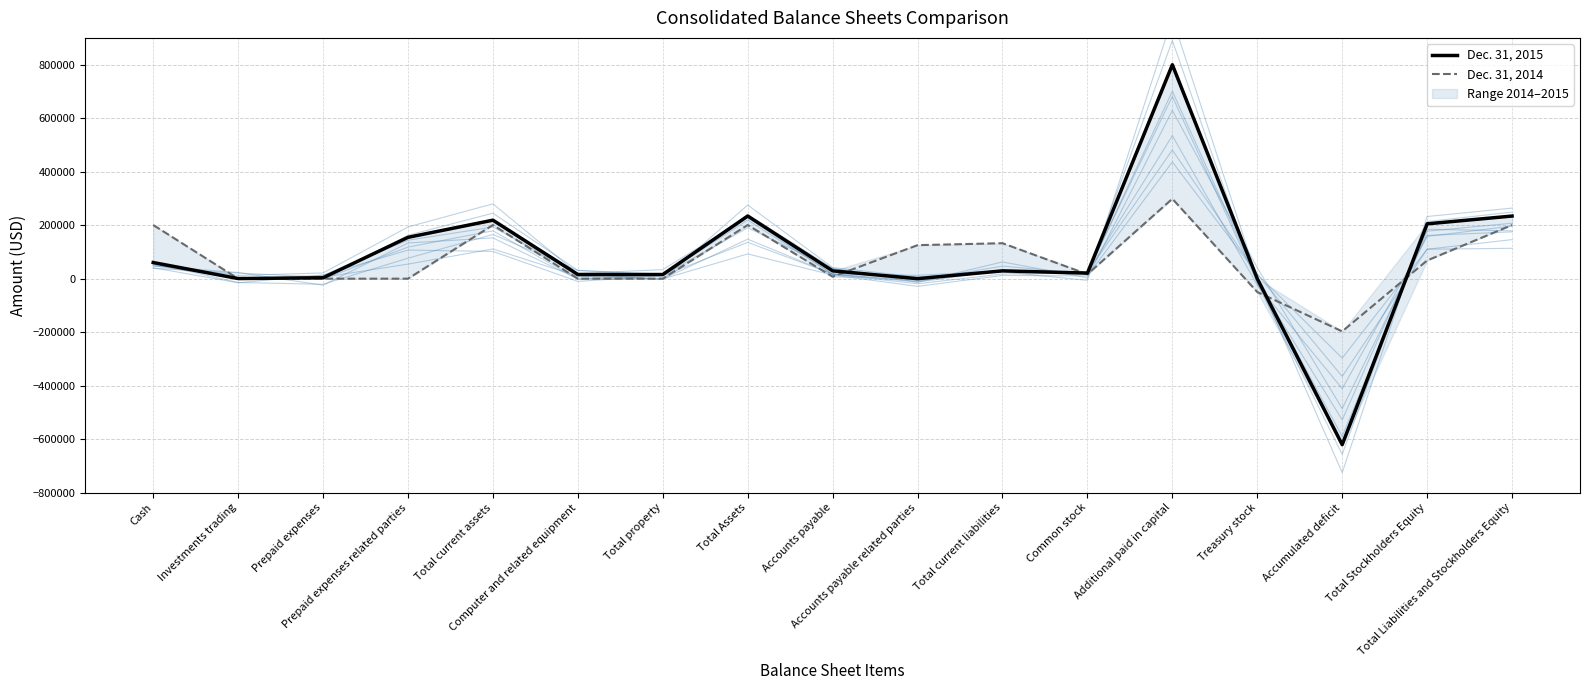

At which category is the sum across all series the highest?

Additional paid in capital